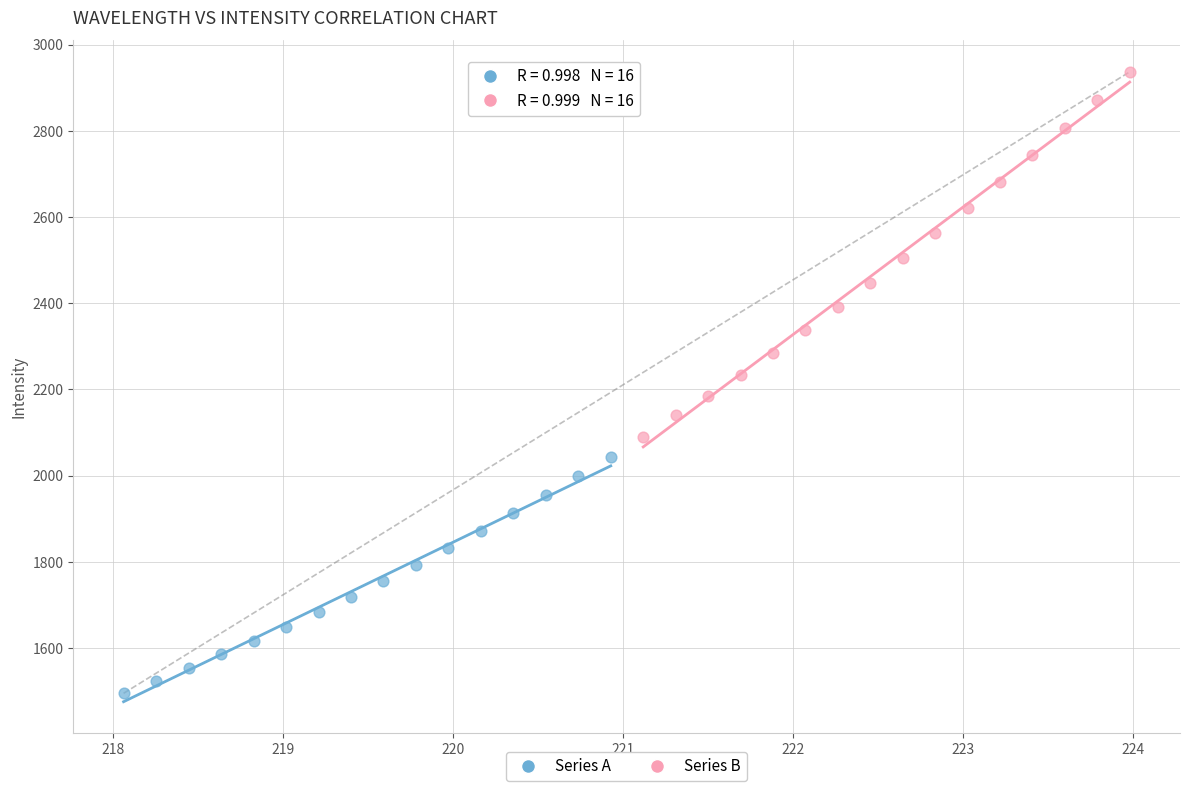

Which series contains the highest Y value?

Series B